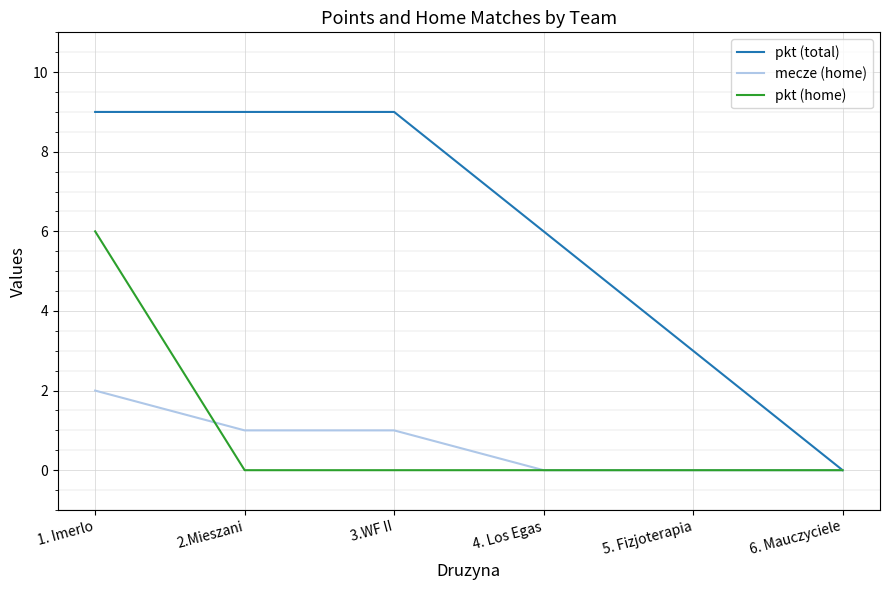

What is the total value across all series at 5. Fizjoterapia?

3